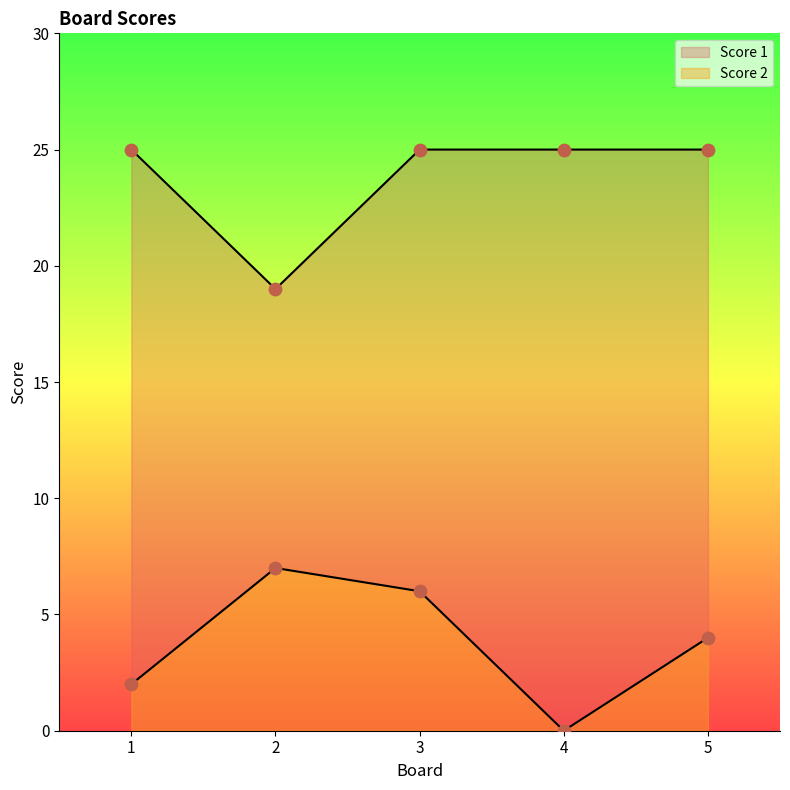

Which series reaches the minimum Y coordinate?

Score 2